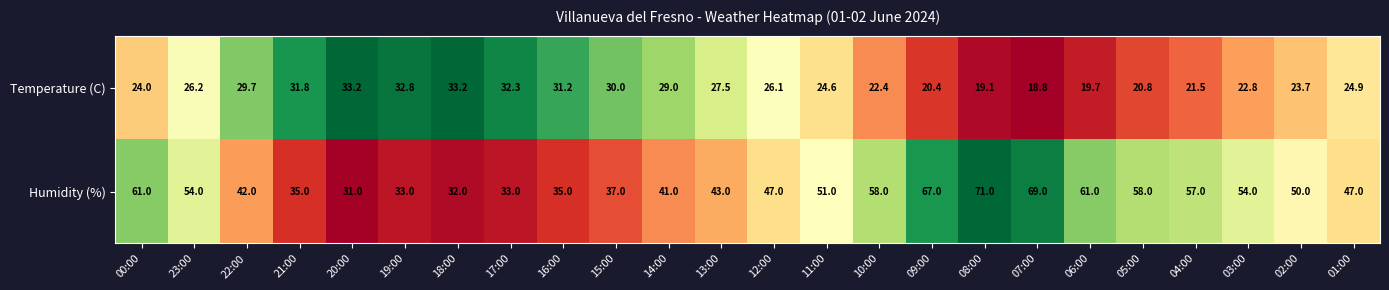

Where is Humidity (%) nearest to the value 51?

11:00